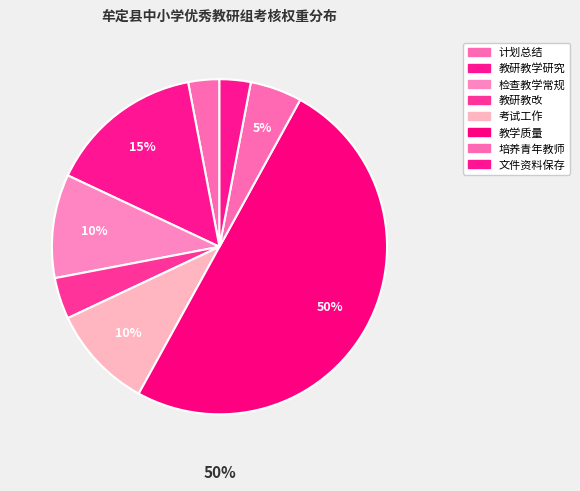

Which slice is the smallest?

计划总结